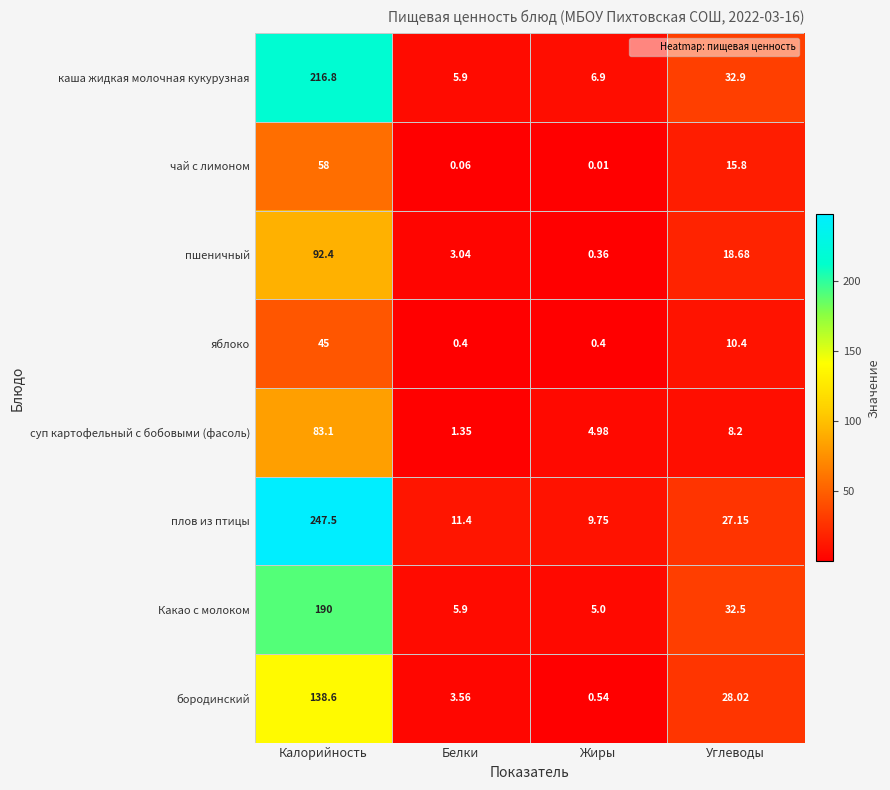

Which series has the largest total across all categories?

плов из птицы